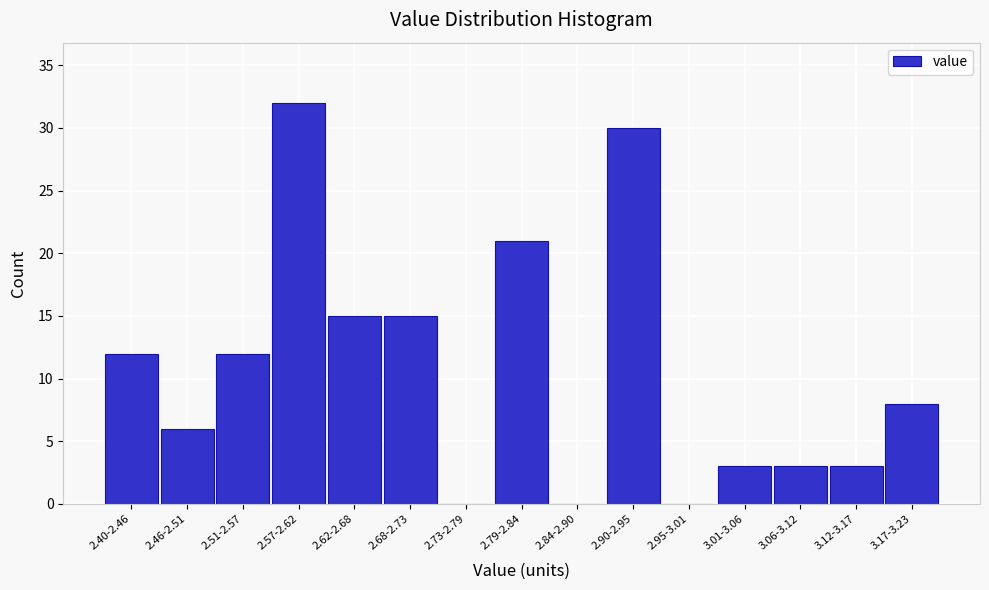

Reading left to right, list all the values displayed in this chart.

2.40-2.46=12	2.46-2.51=6	2.51-2.57=12	2.57-2.62=32	2.62-2.68=15	2.68-2.73=15	2.73-2.79=0	2.79-2.84=21	2.84-2.90=0	2.90-2.95=30	2.95-3.01=0	3.01-3.06=3	3.06-3.12=3	3.12-3.17=3	3.17-3.23=8